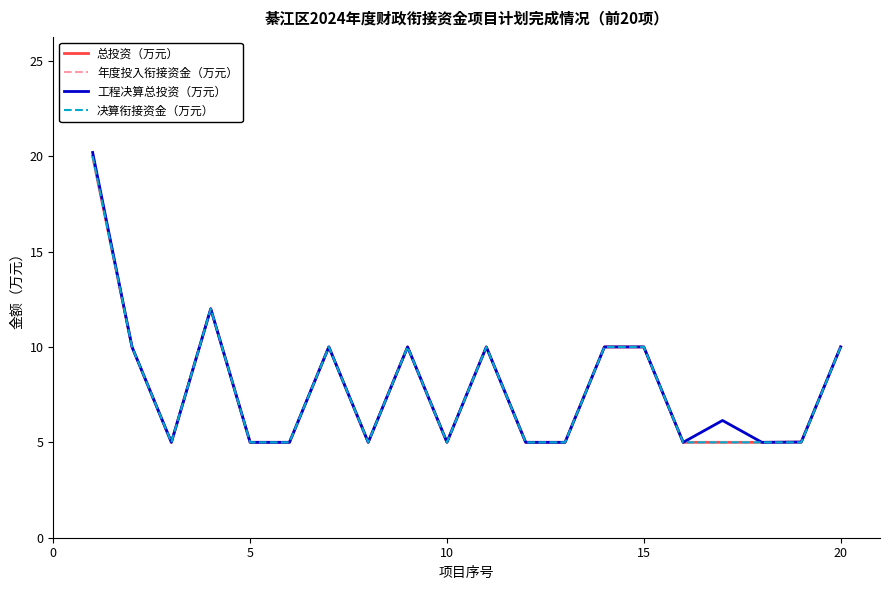

Is this an area chart (filled region under the line)?

No